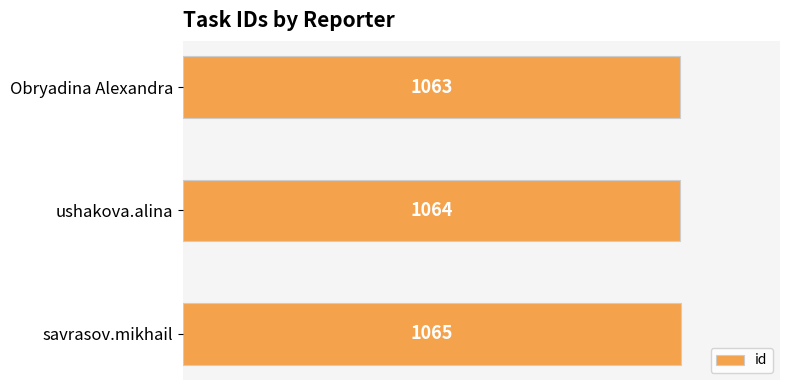

What is the greatest value displayed?

1065